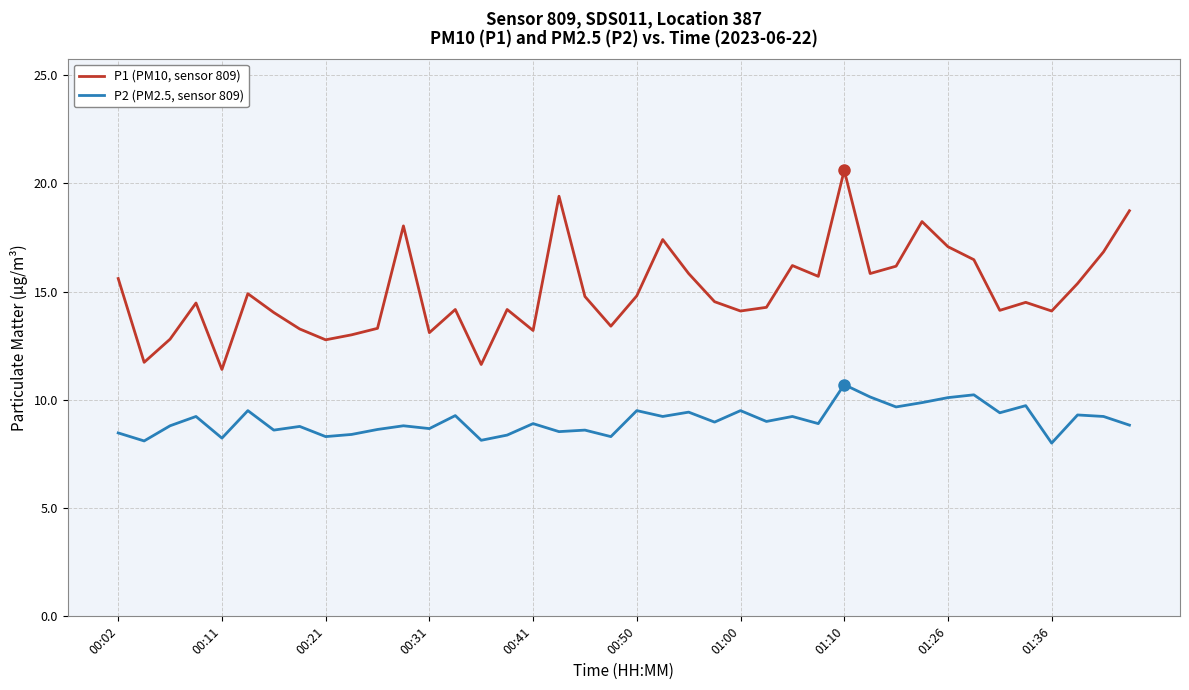

Rank the series by their maximum value, from lowest to highest.

P2 (PM2.5, sensor 809), P1 (PM10, sensor 809)